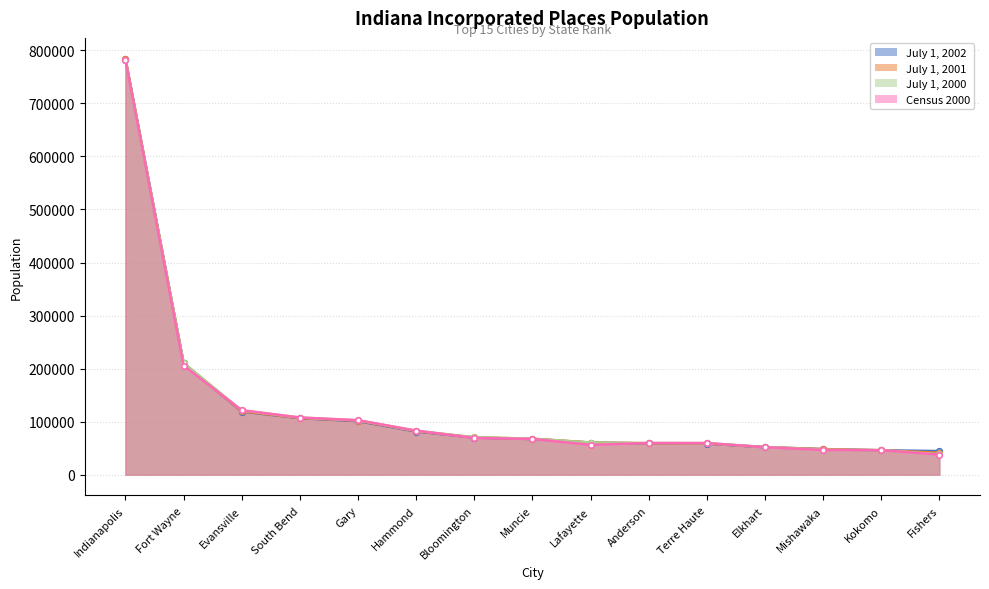

What is the difference between the second highest and minimum values in the July 1, 2001 series?

168735